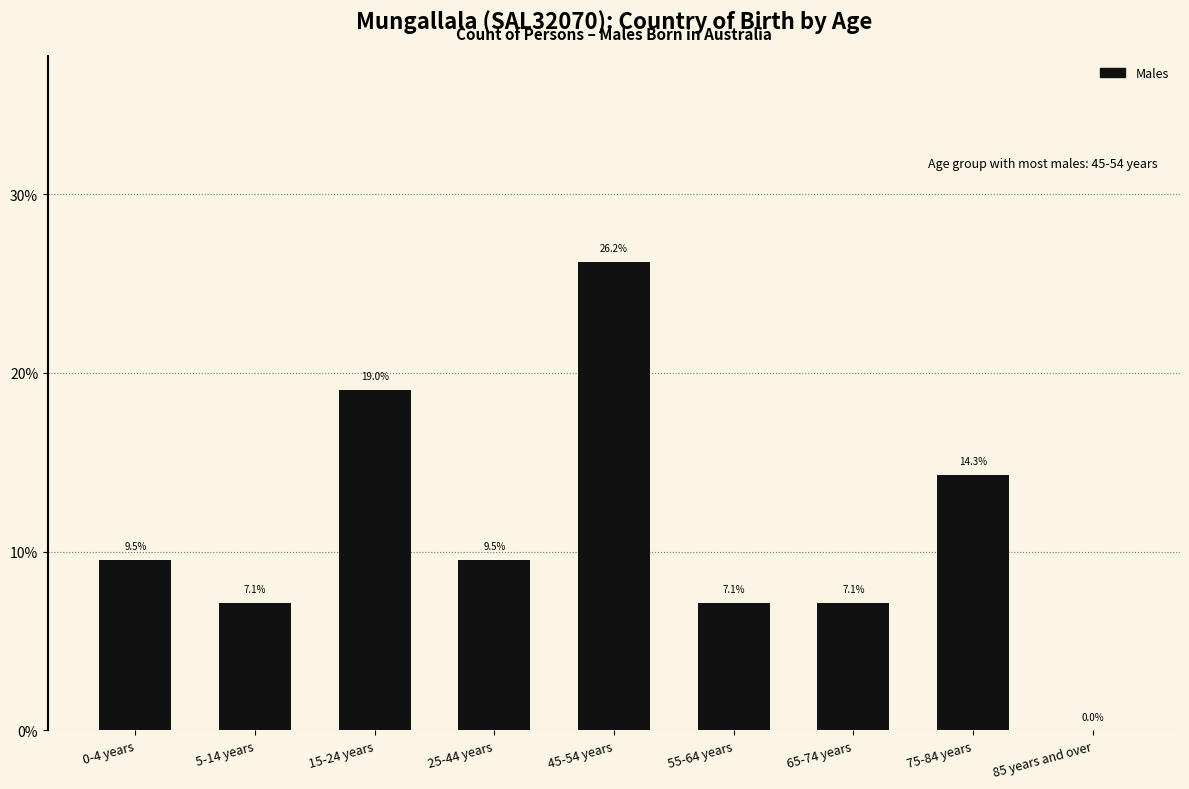

Reading right to left, what are all the values shown in this chart?

85 years and over=0.0	75-84 years=14.3	65-74 years=7.1	55-64 years=7.1	45-54 years=26.2	25-44 years=9.5	15-24 years=19.0	5-14 years=7.1	0-4 years=9.5